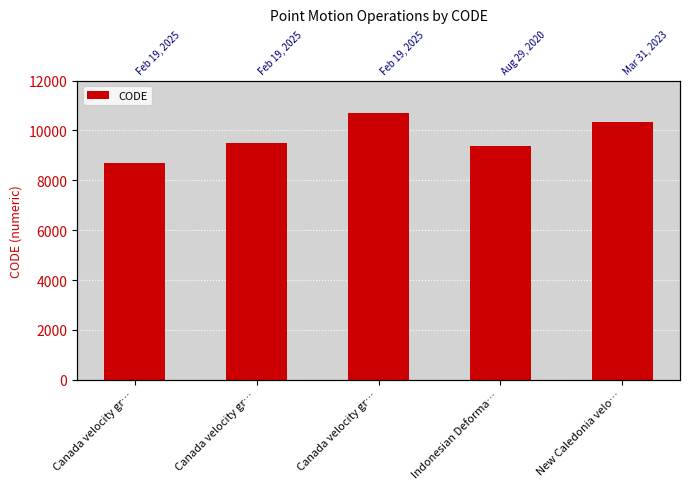

How many bars are there in total?

5